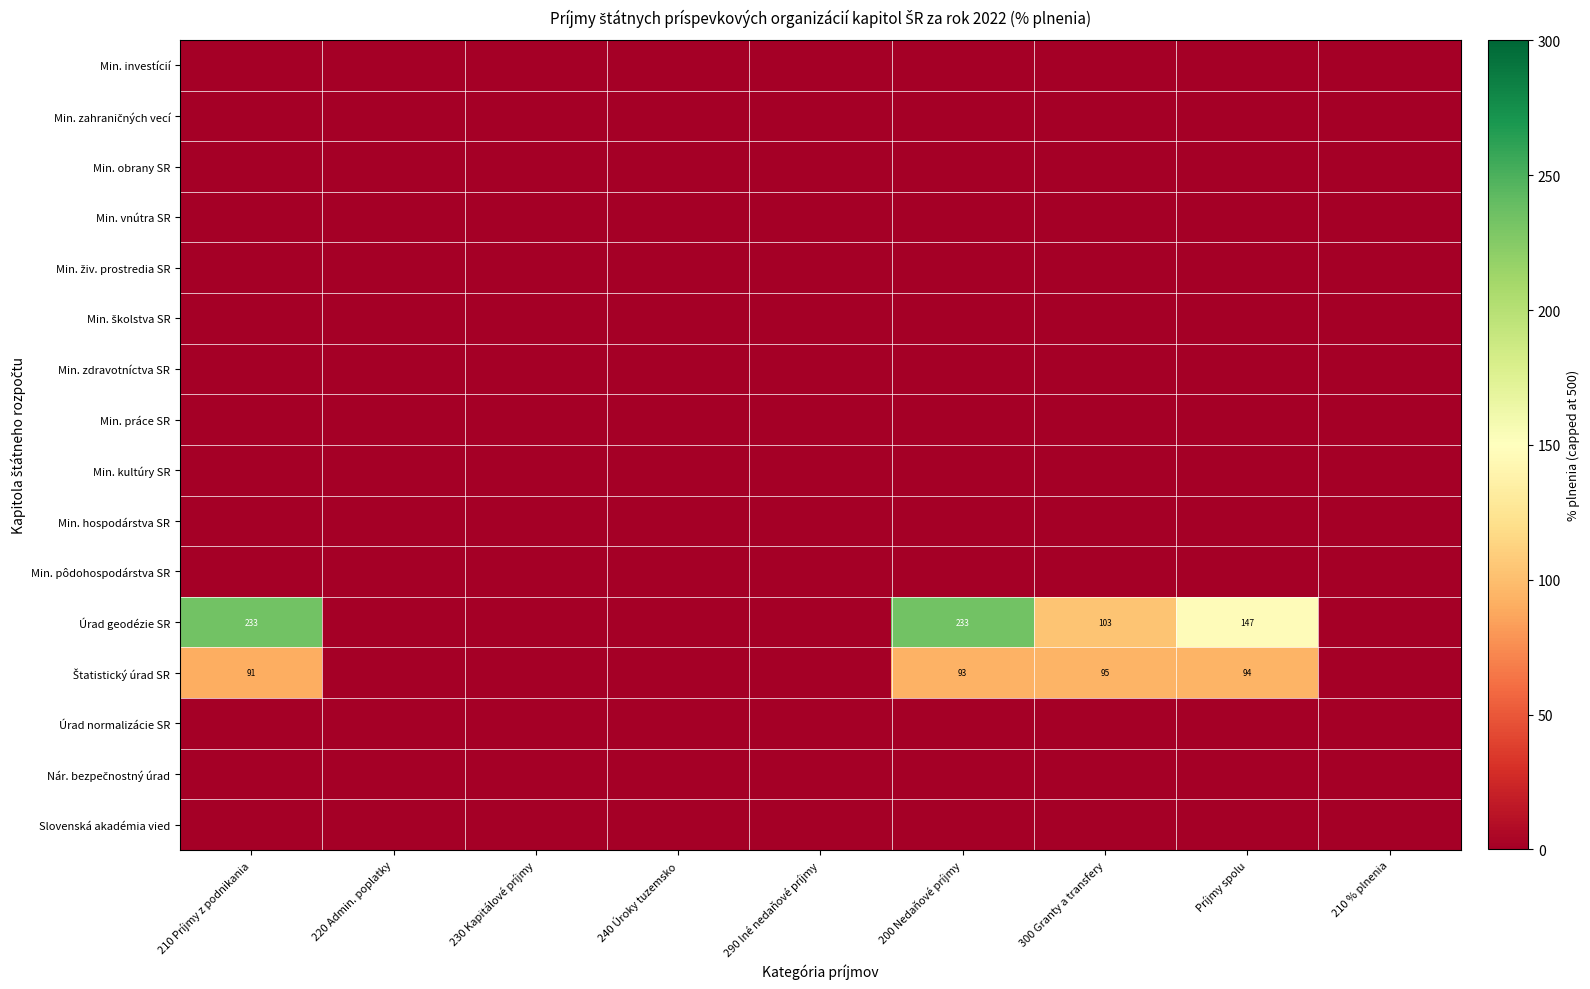

The value of Úrad geodézie SR at 200 Nedaňové príjmy is 138. True or false?

False